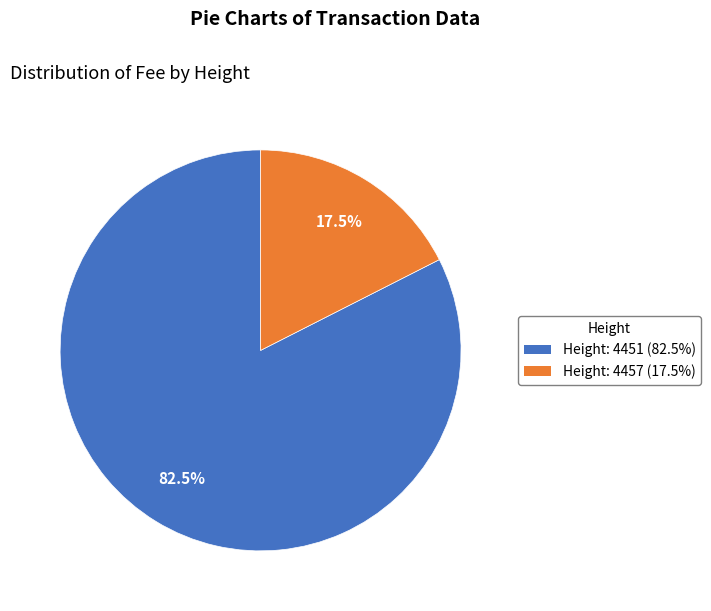

Which slice is the largest?

4451